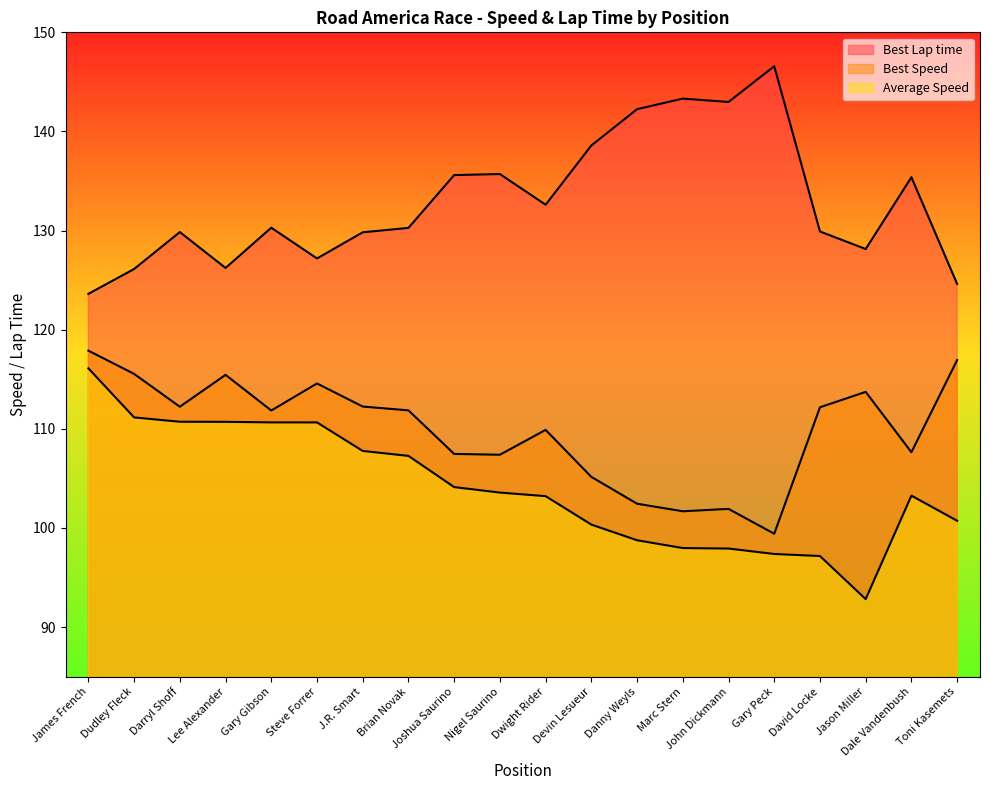

Which series has the largest total across all categories?

Best Lap time